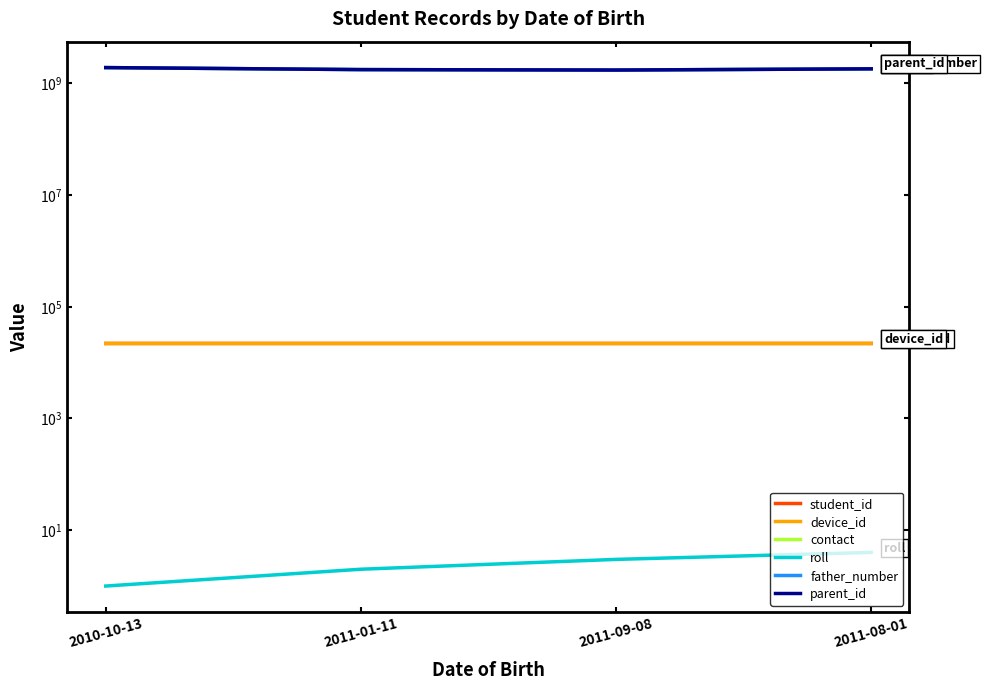

True or false: parent_id and father_number intersect in this chart.

False